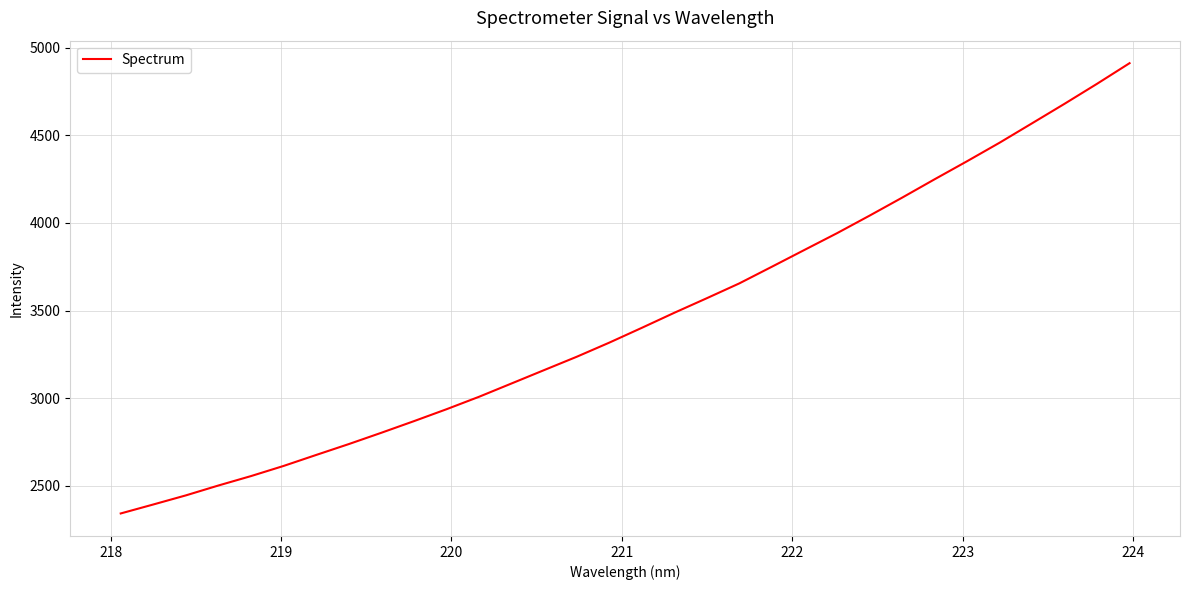

What is the difference between the second highest and second lowest values?

2401.6